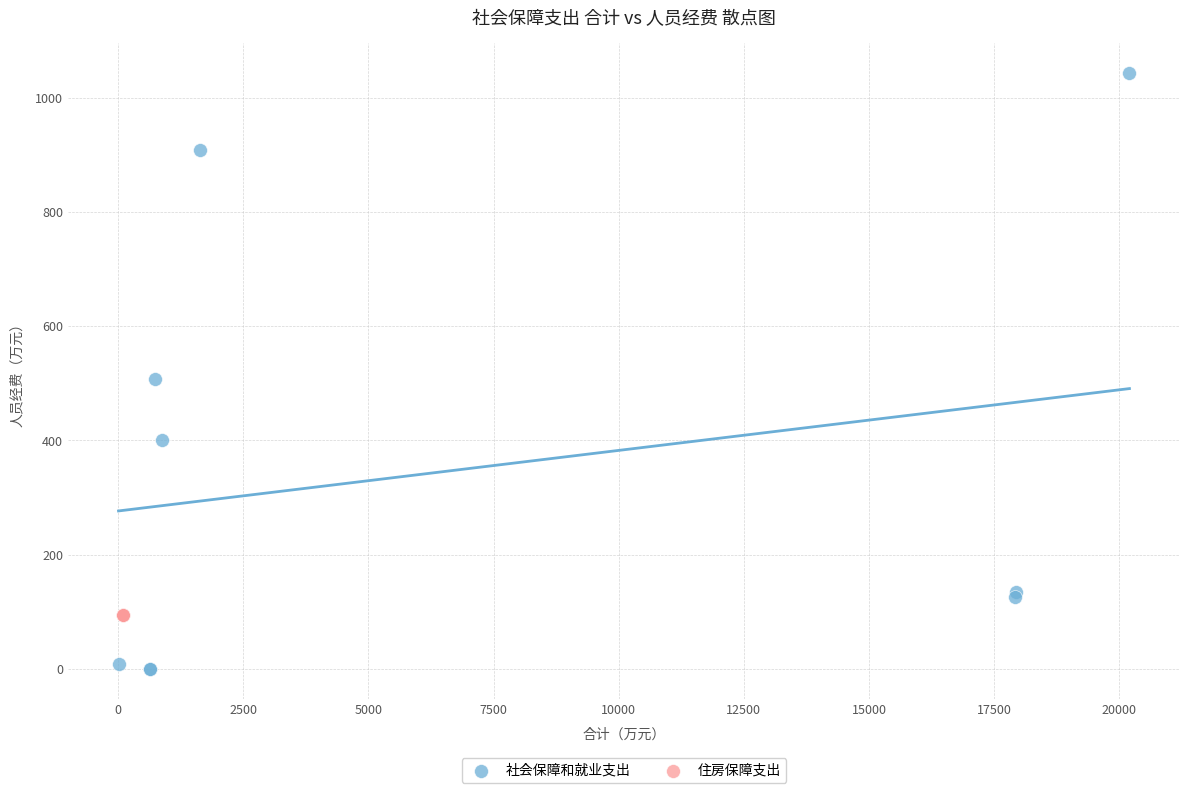

Which series contains the highest Y value?

社会保障和就业支出